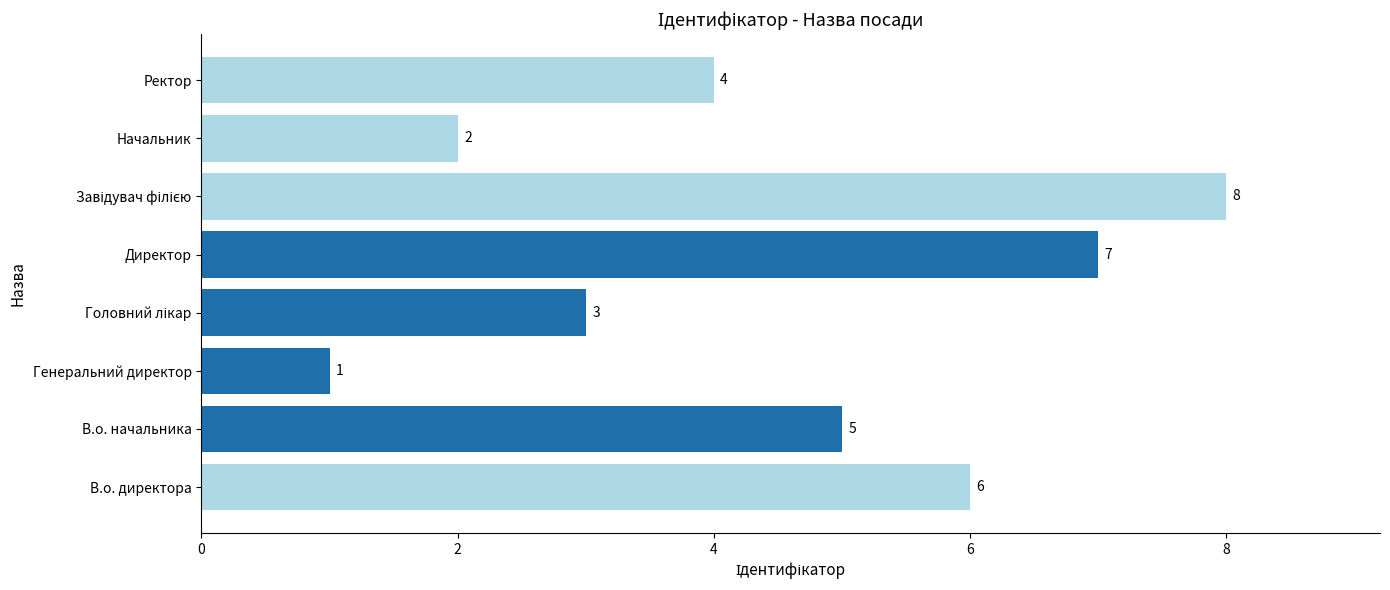

What is the smallest value displayed?

1